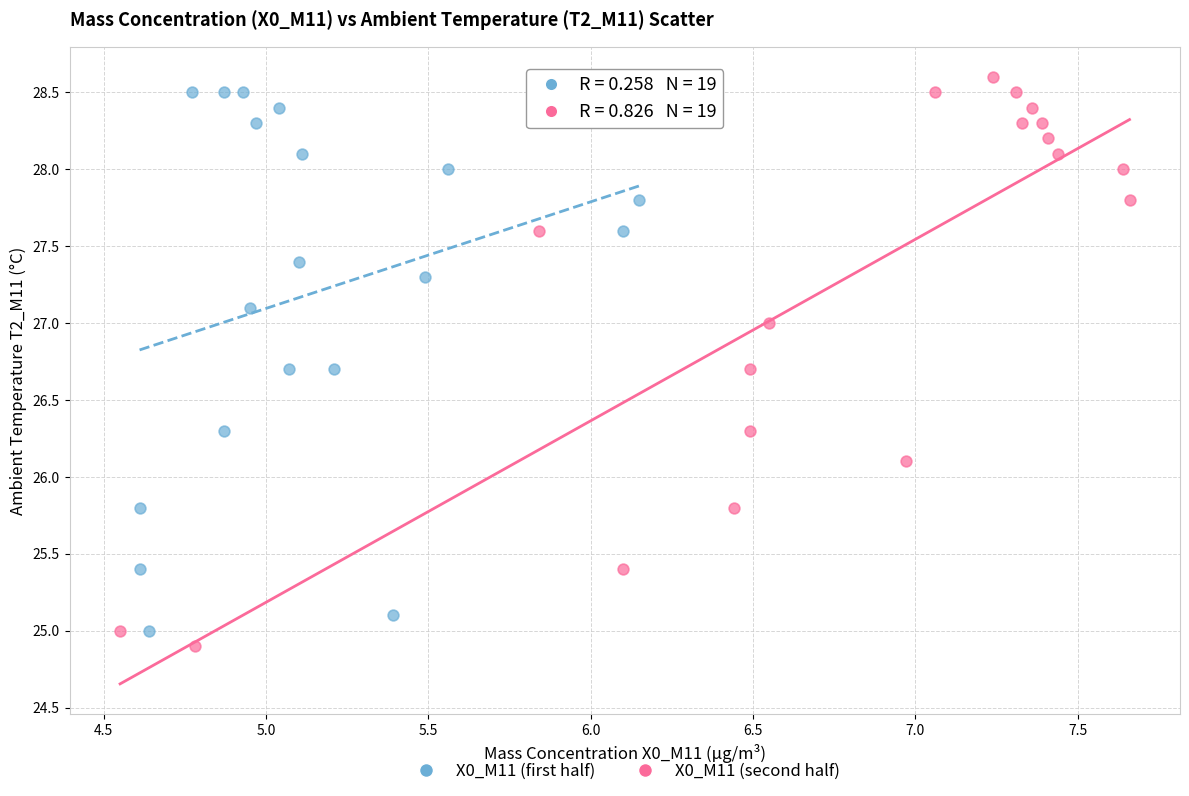

Which series has the largest Y range (max minus min)?

X0_M11 (second half)